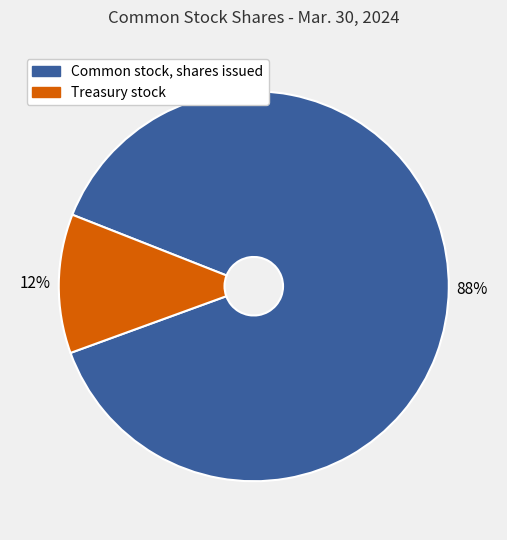

Which slice is the largest?

Common stock, shares issued